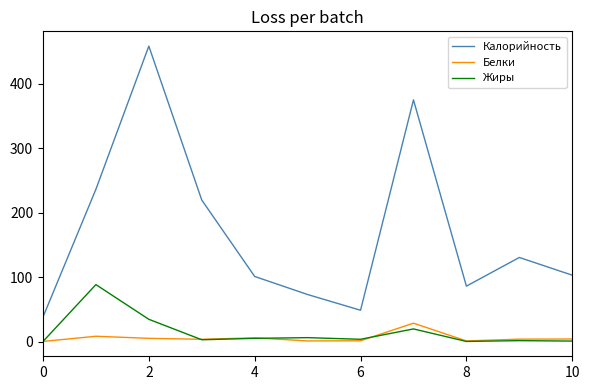

What is the lowest value of the Калорийность series?

38.0